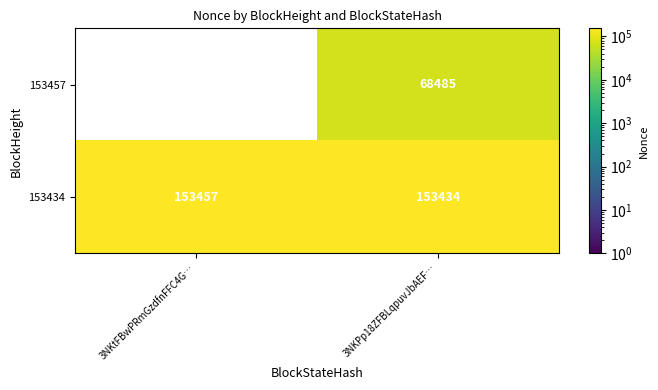

Which category has the highest value across all series?

3NKtFBwPRmGzdfnFFC4G…